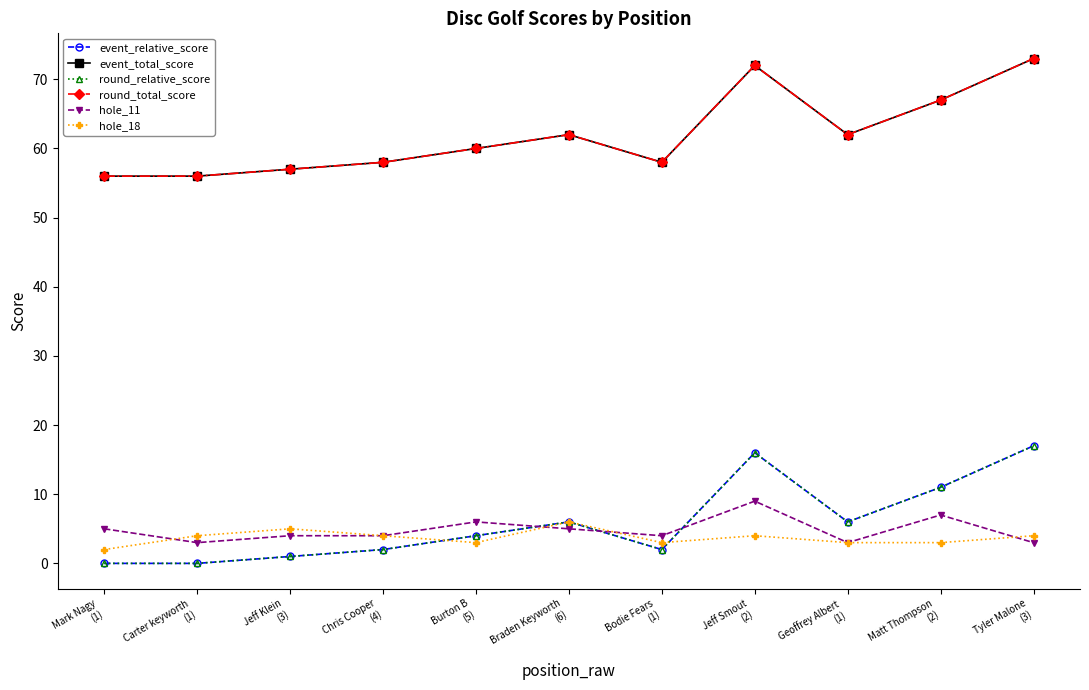

Read the hole_18 value at Bodie Fears
(1).

3